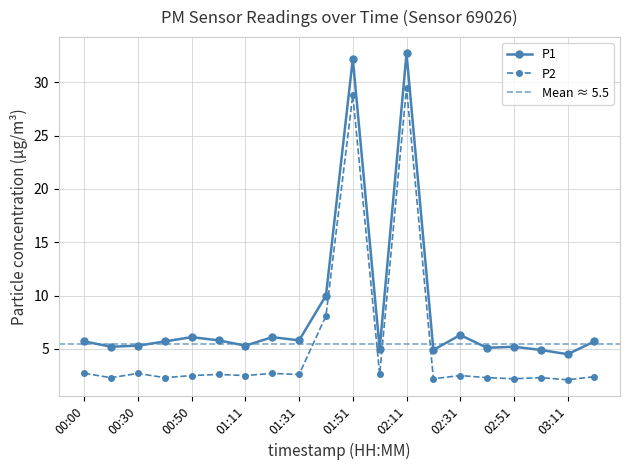

Between 01:00 and 00:20, which is larger?

01:00